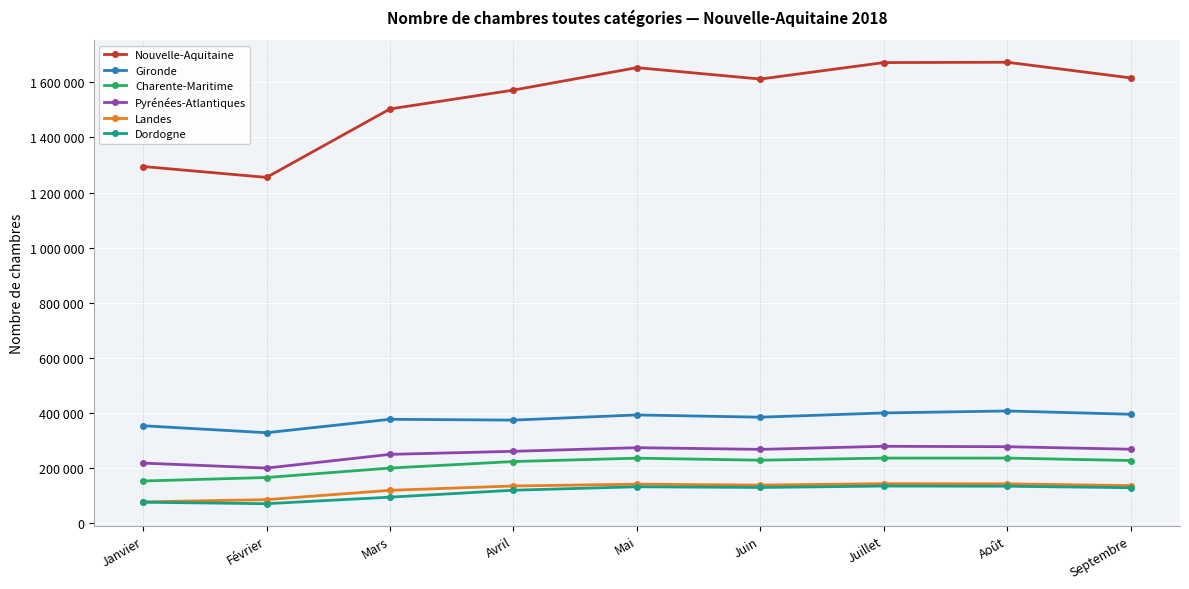

What are all the series names shown in the legend?

Nouvelle-Aquitaine, Gironde, Charente-Maritime, Pyrénées-Atlantiques, Landes, Dordogne